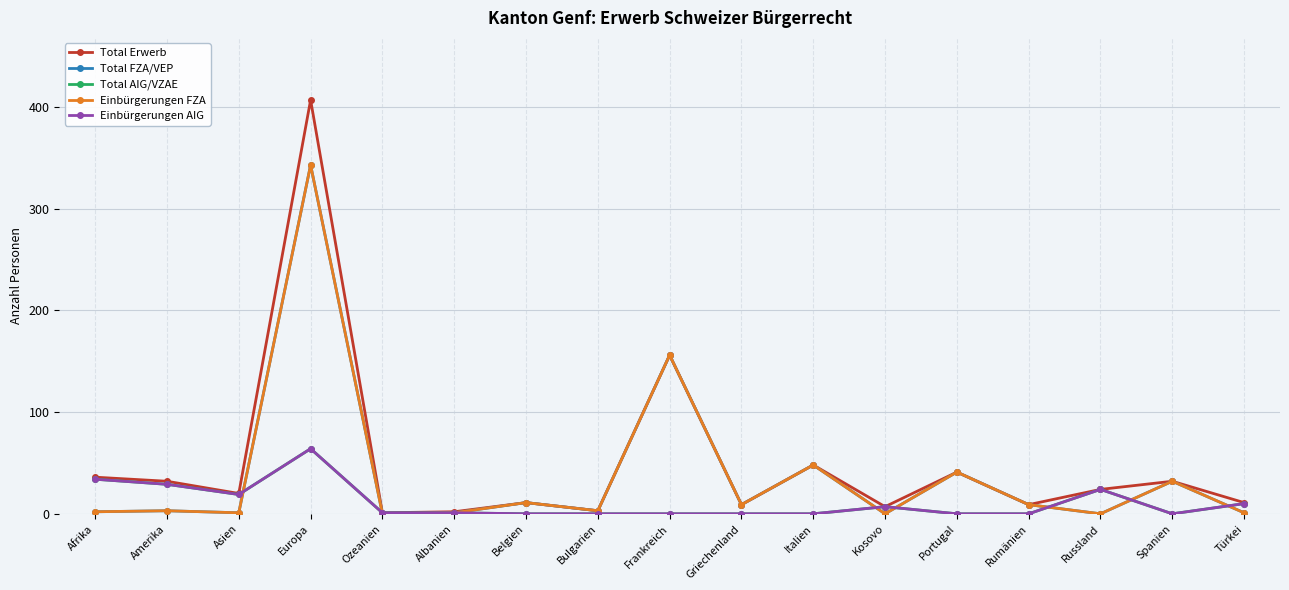

Reading left to right, what are all the values shown in this chart?

Total Erwerb: 36	32	20	407	1	2	11	3	156	9	48	7	41	9	24	32	11
Total FZA/VEP: 2	3	1	343	0	1	11	3	156	9	48	0	41	9	0	32	1
Total AIG/VZAE: 34	29	19	64	1	1	0	0	0	0	0	7	0	0	24	0	10
Einbürgerungen FZA: 2	3	1	343	0	1	11	3	156	9	48	0	41	9	0	32	1
Einbürgerungen AIG: 34	29	19	64	1	1	0	0	0	0	0	7	0	0	24	0	10